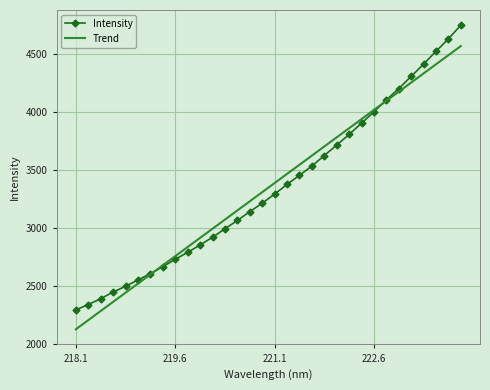

At which label is the value closest to 3523?

221.6902